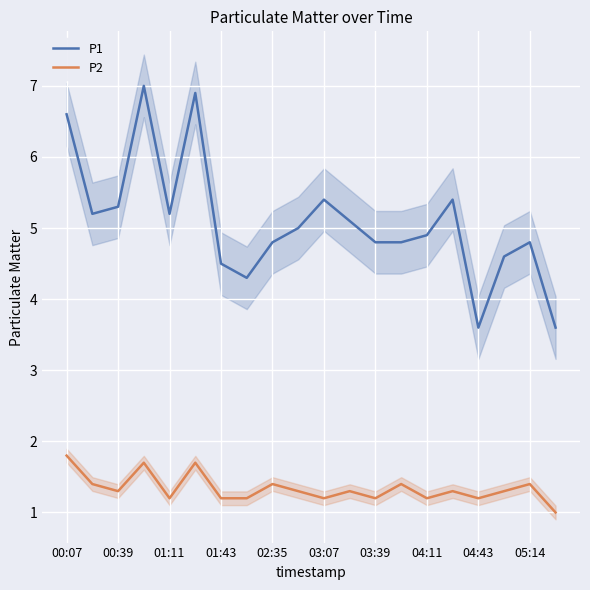

Reading right to left, what are all the values shown in this chart?

P1: 3.6	4.8	4.6	3.6	5.4	4.9	4.8	4.8	5.1	5.4	5.0	4.8	4.3	4.5	6.9	5.2	7.0	5.3	5.2	6.6
P2: 1.0	1.4	1.3	1.2	1.3	1.2	1.4	1.2	1.3	1.2	1.3	1.4	1.2	1.2	1.7	1.2	1.7	1.3	1.4	1.8